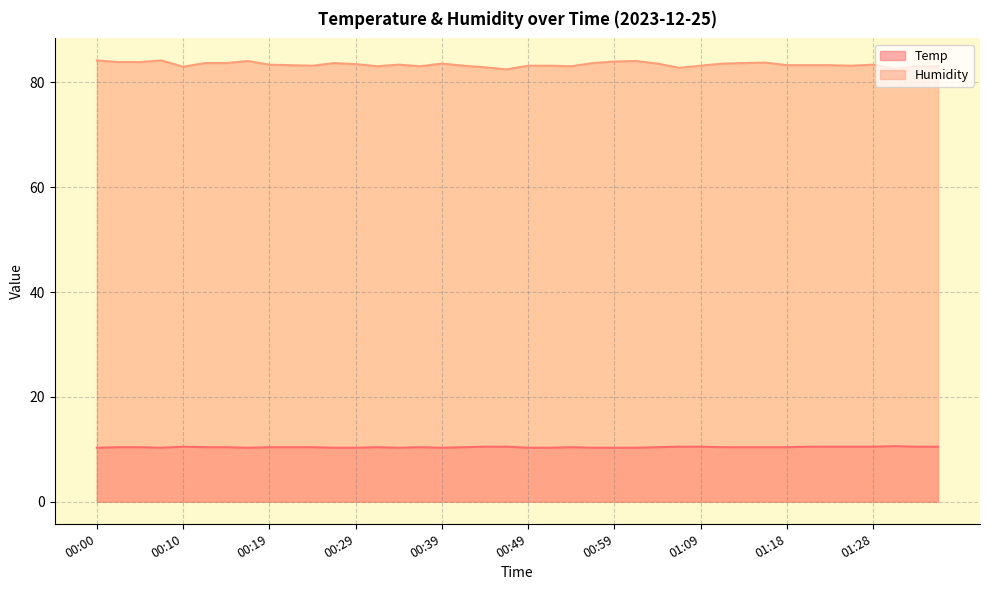

At which label is Temp closest to 10?

00:00